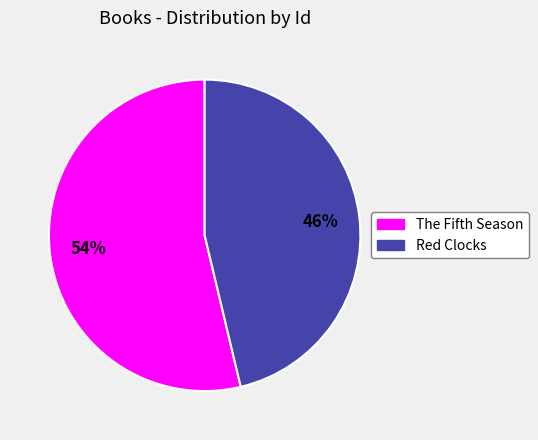

Count the number of slices in the pie.

2